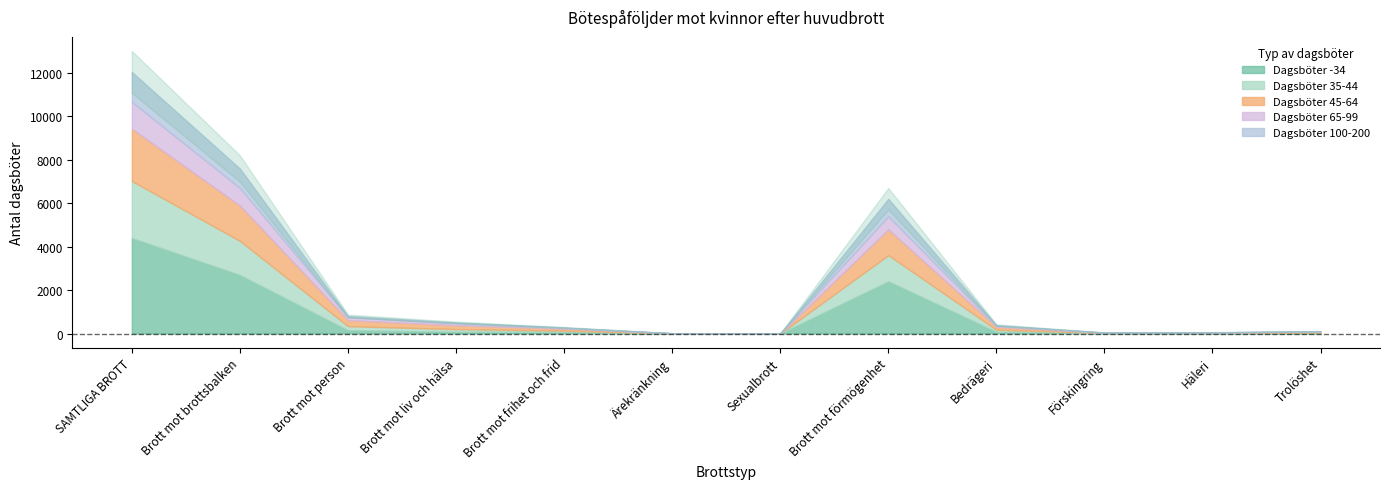

Rank the series by their maximum value, from highest to lowest.

Dagsböter -34, Dagsböter 35-44, Dagsböter 45-64, Dagsböter 100-200, Dagsböter 65-99